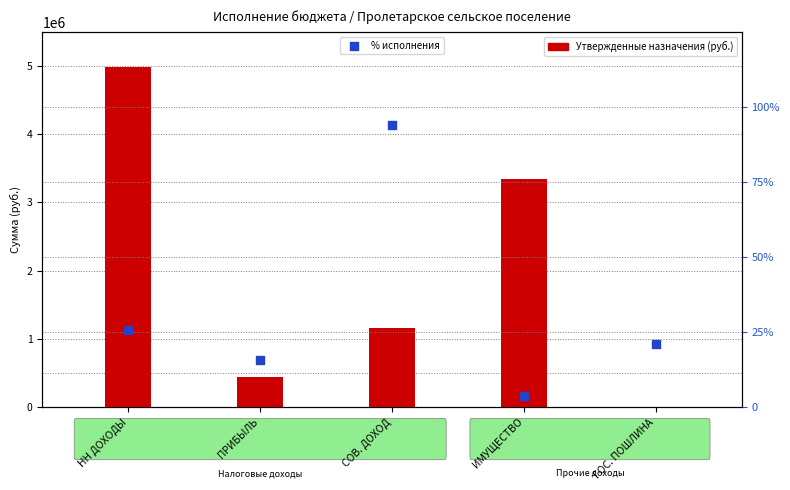

Is the value of % исполнения at ПРИБЫЛЬ greater than the value of Утвержденные назначения at ПРИБЫЛЬ?

No